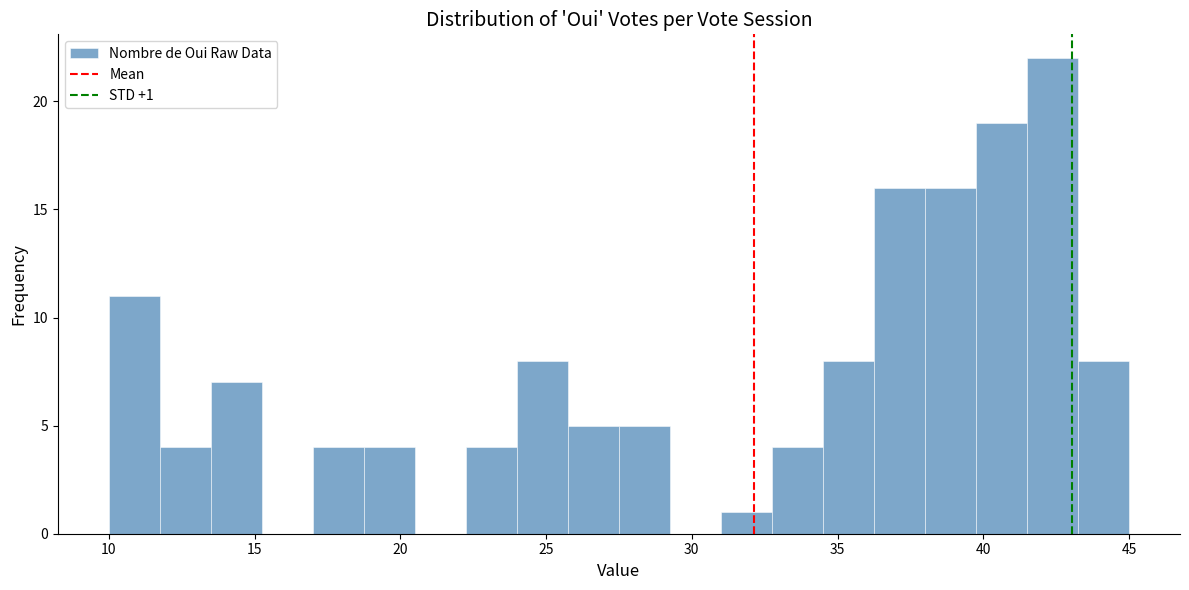

Read against the x-axis, roughly where is the centre of the tallest bar?

42.5